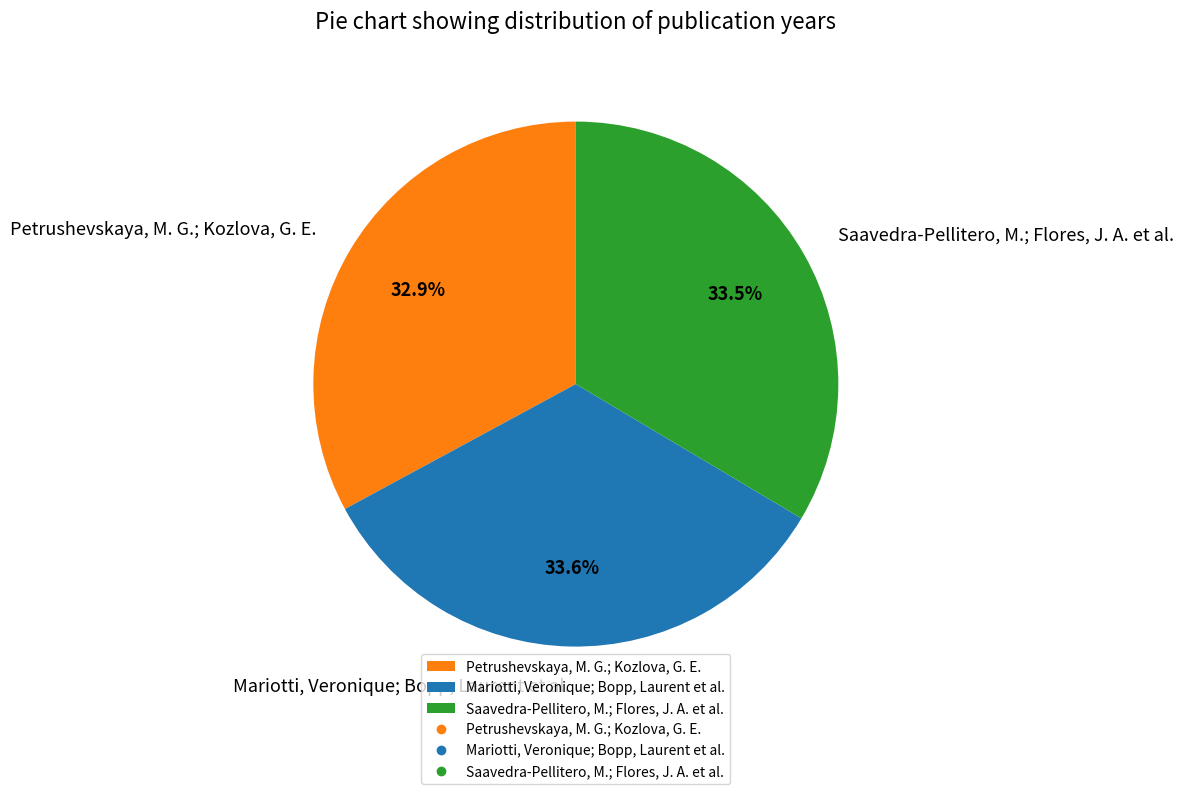

How many slices are in this pie chart?

3